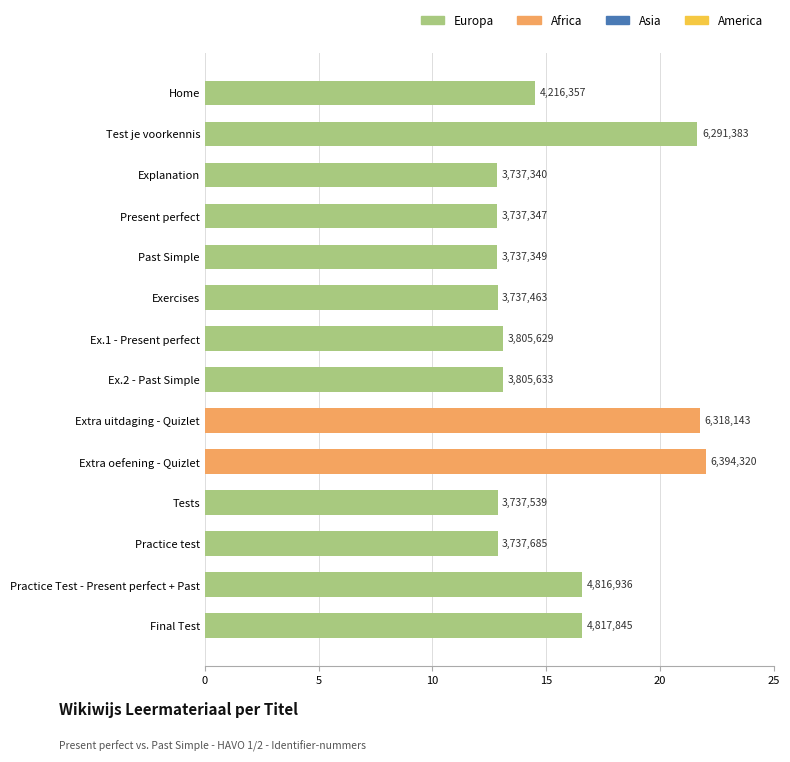

Are the bars horizontal?

Yes